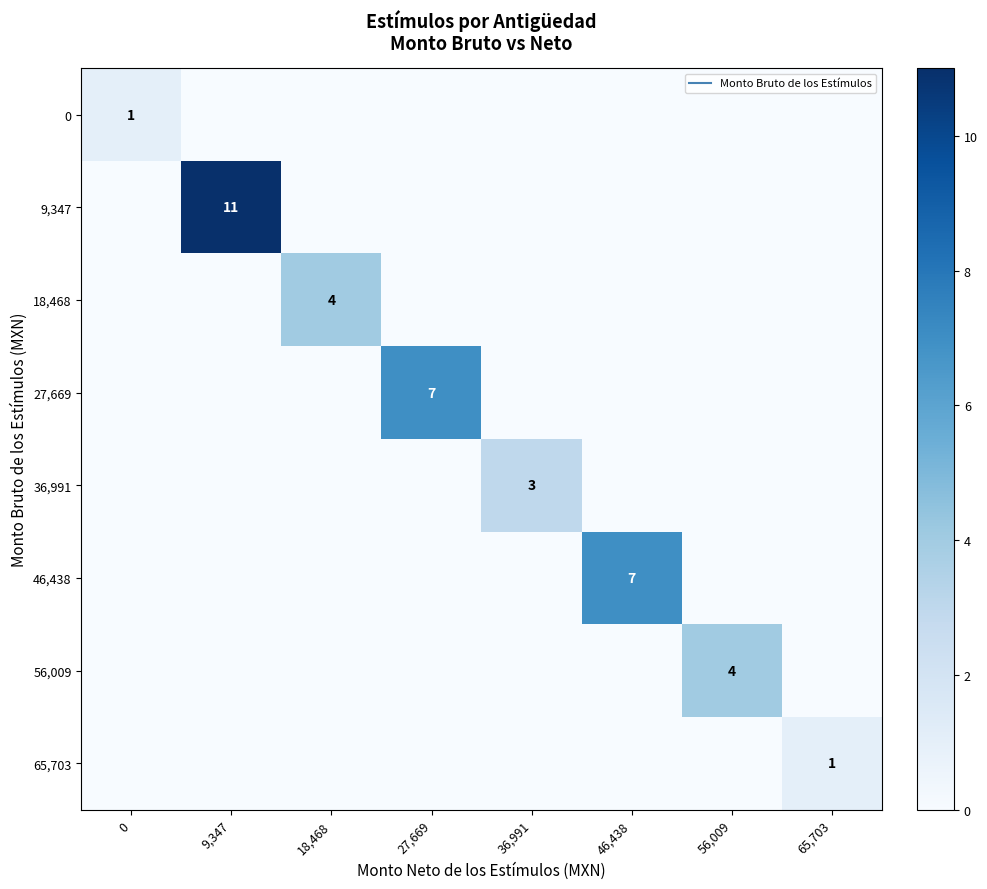

The value of 0 at 0 is 0. True or false?

False